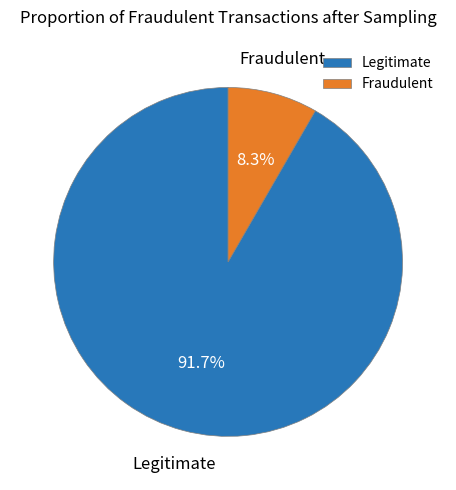

What portion of the pie excludes Fraudulent?

91.7%